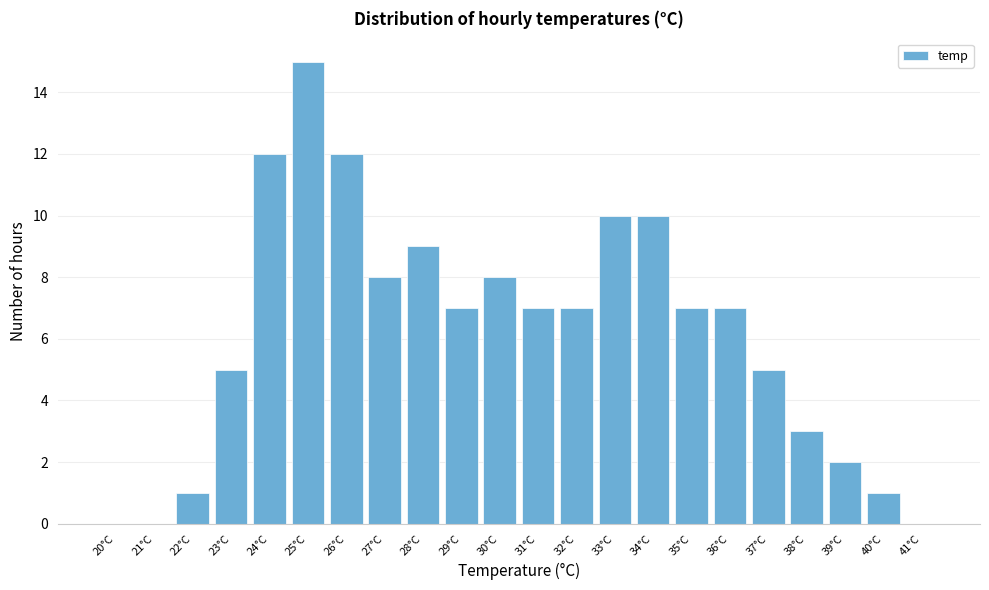

Reading left to right, what are all the values shown in this chart?

20°C=0	21°C=0	22°C=1	23°C=5	24°C=12	25°C=15	26°C=12	27°C=8	28°C=9	29°C=7	30°C=8	31°C=7	32°C=7	33°C=10	34°C=10	35°C=7	36°C=7	37°C=5	38°C=3	39°C=2	40°C=1	41°C=0